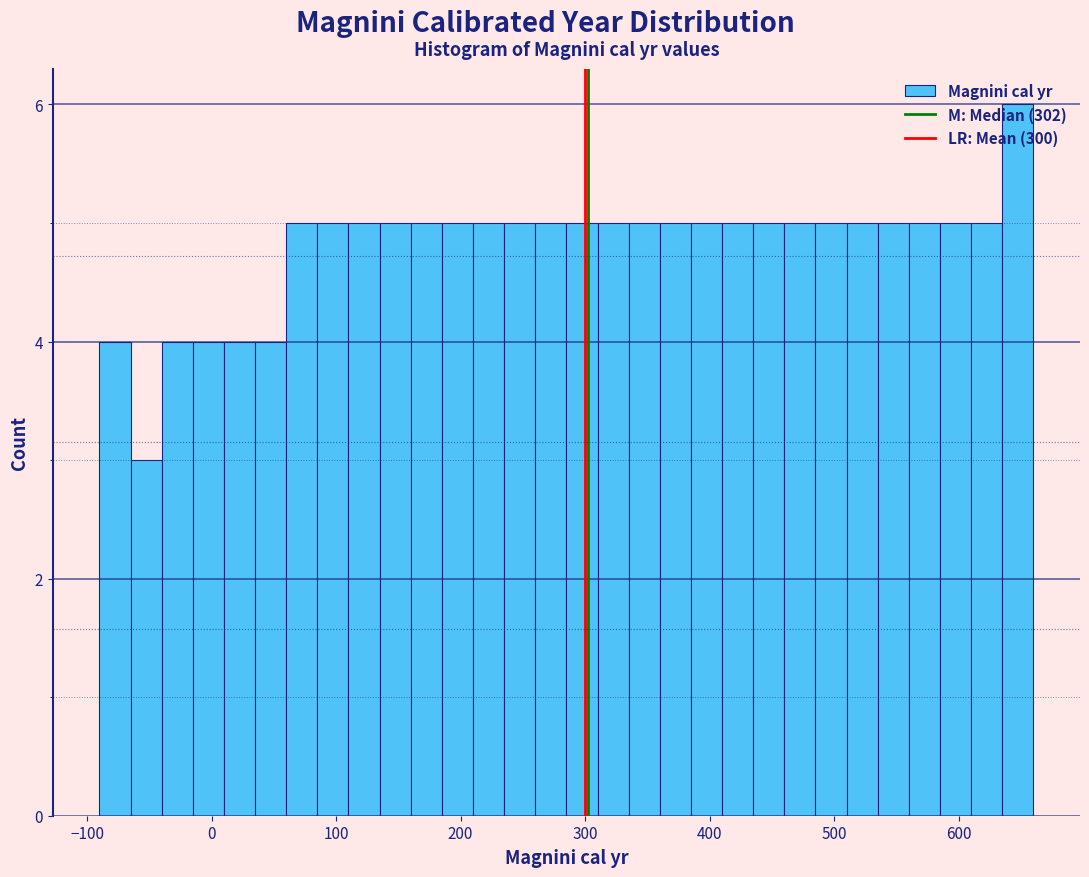

Read against the x-axis, roughly where is the centre of the tallest bar?

650